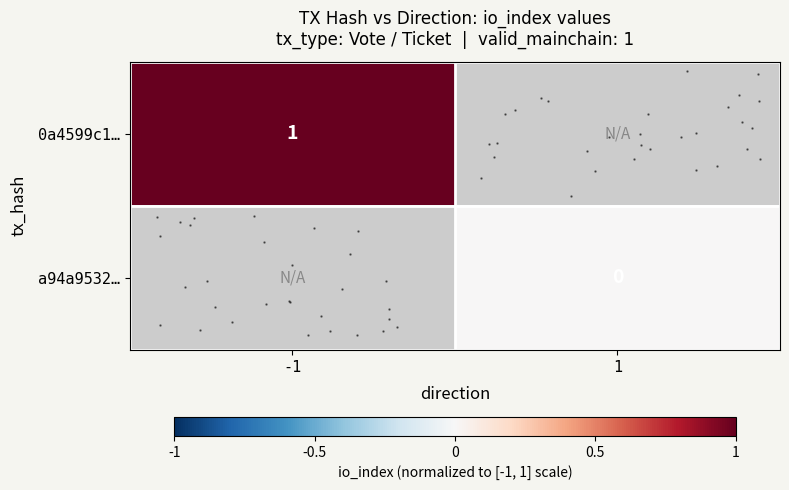

What is the maximum value shown in the chart?

1.0